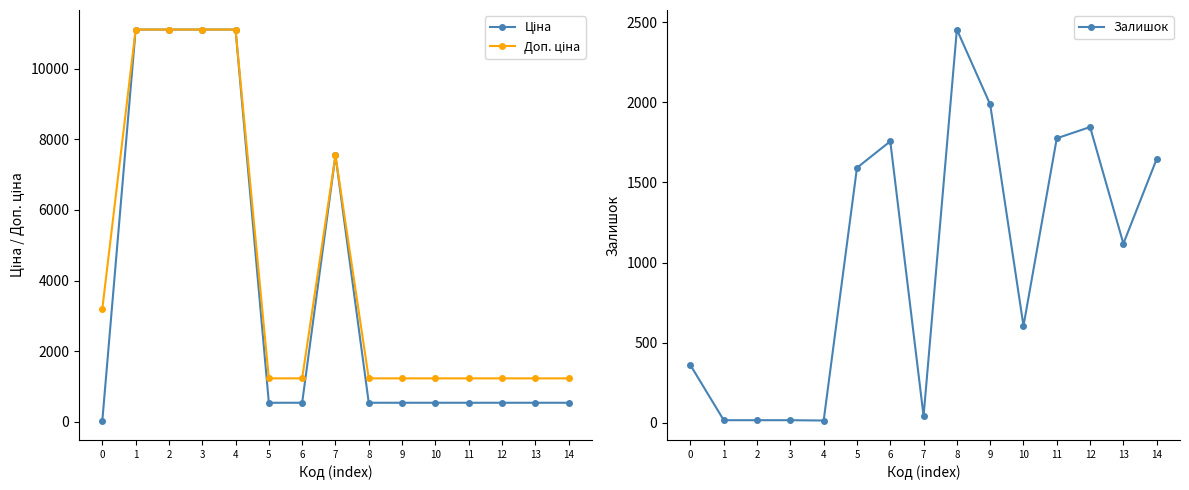

List the series in order of their peak value, highest first.

Ціна, Доп. ціна, Залишок